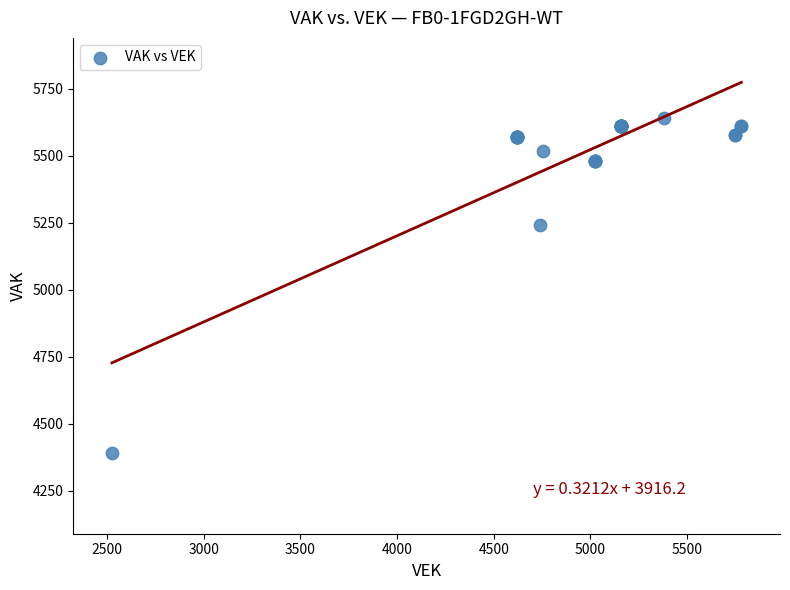

What Y value in the scatter plot is closest to 5014?

5241